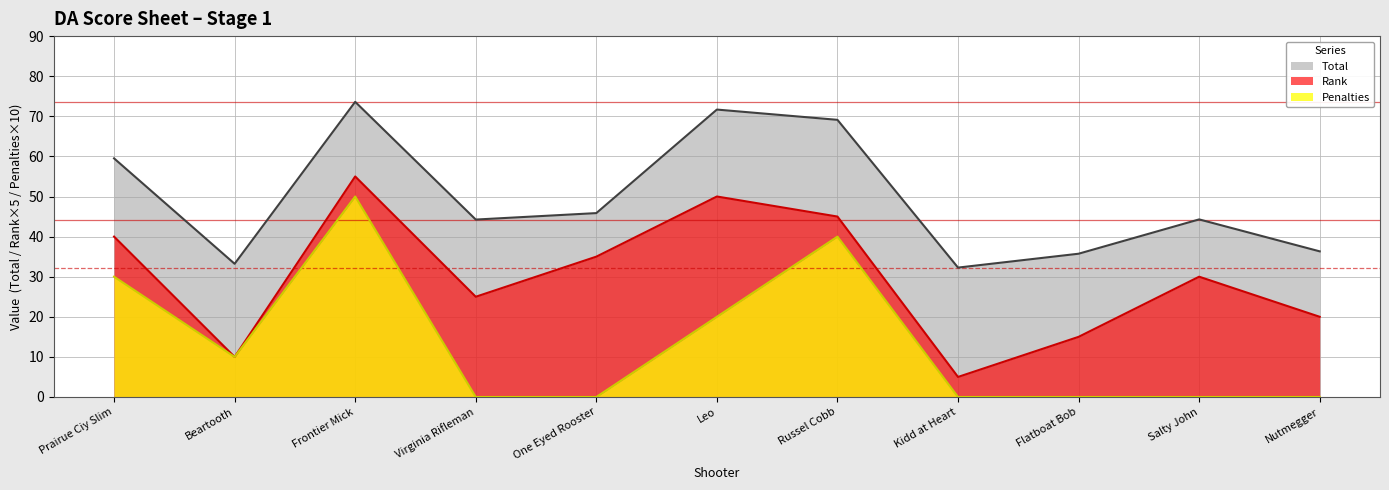

At which category is the sum across all series the highest?

Frontier Mick